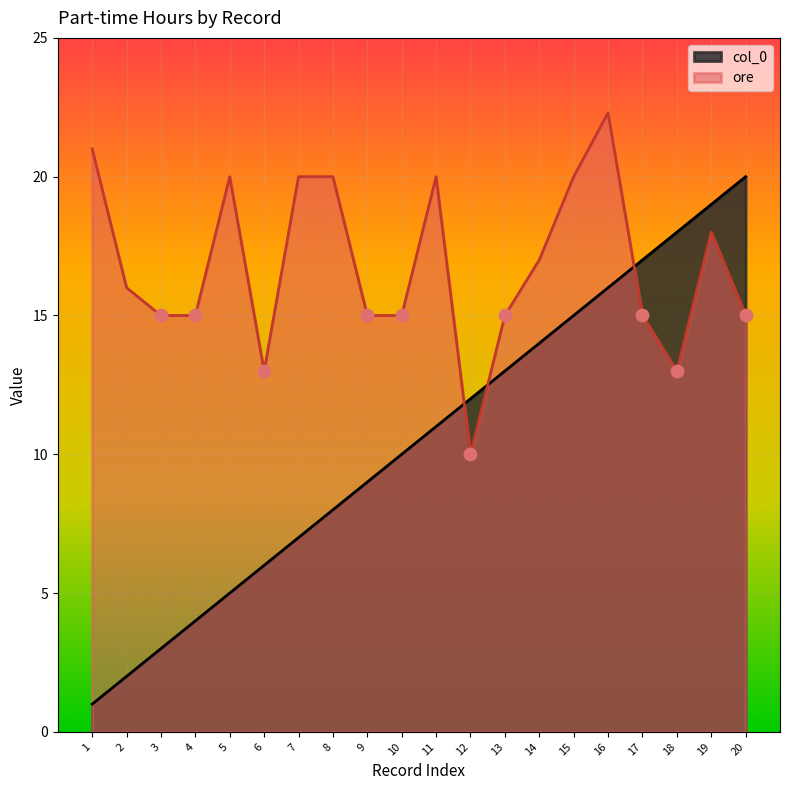

Which series reaches the minimum Y coordinate?

col_0